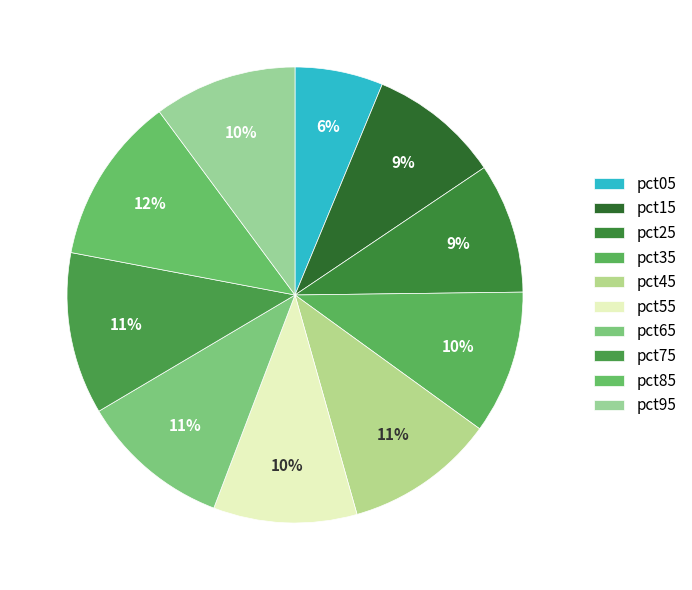

What percentage is the pct15 slice, to the nearest percent?

9%